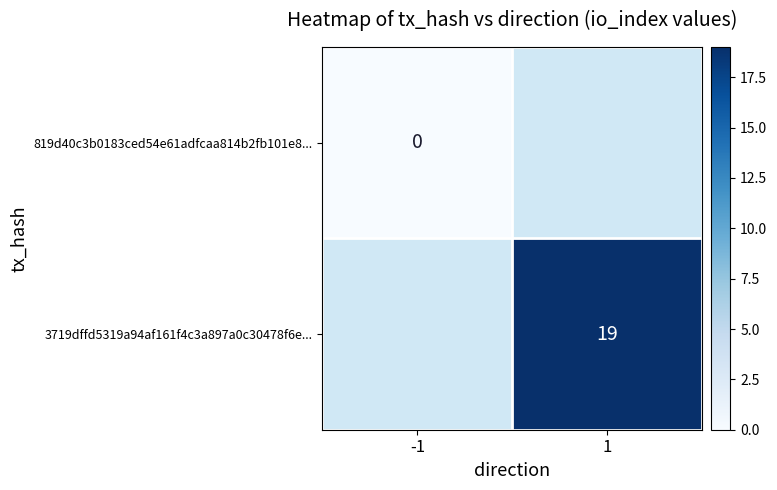

The value of 3719dffd5319a94af161f4c3a897a0c30478f6e... at 1 is 30. True or false?

False